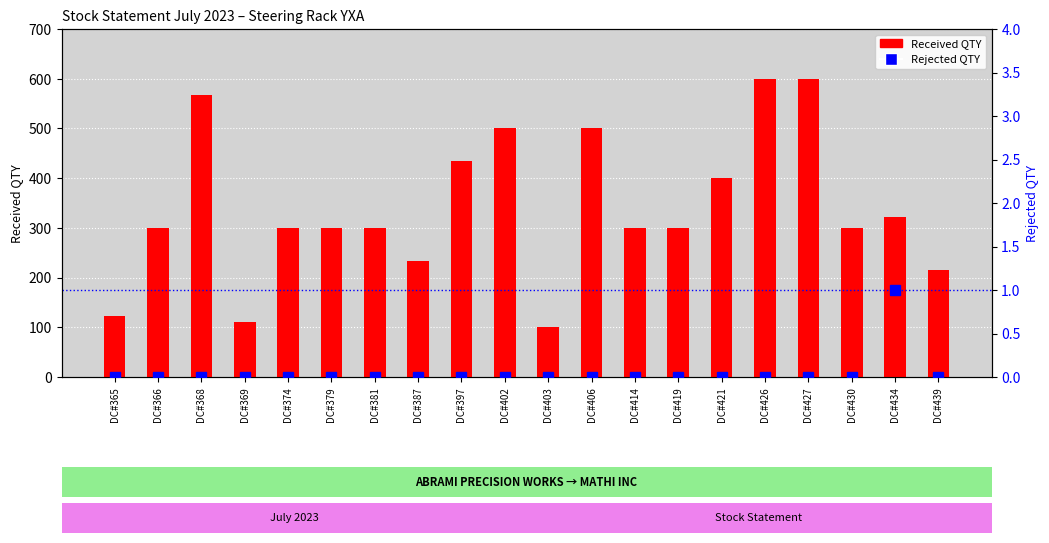

What is the sum of all Received QTY values?

6804